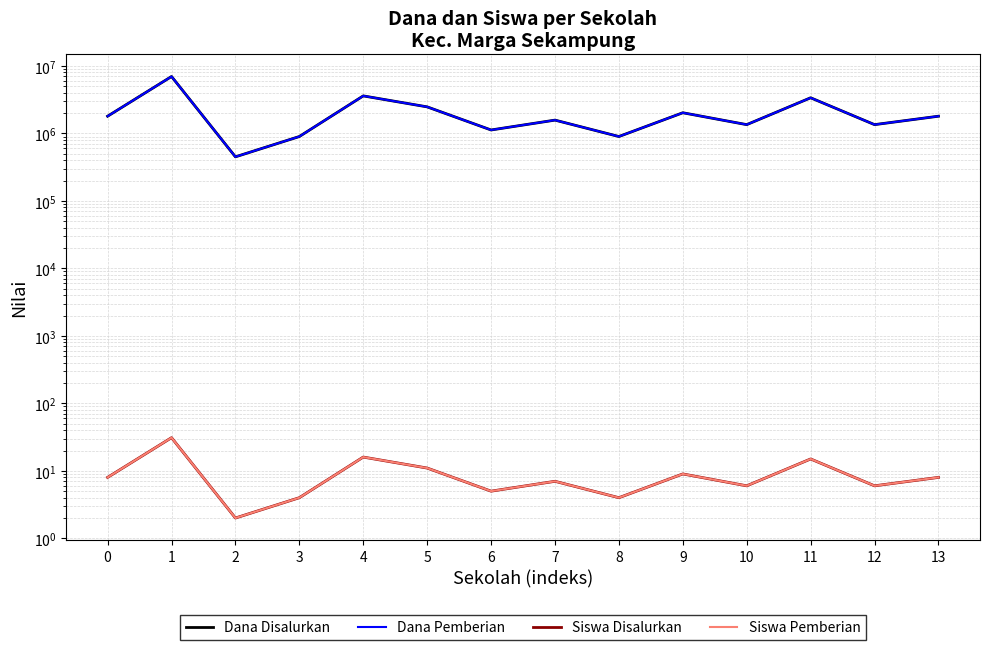

How many values in the Siswa Disalurkan series exceed 8?

5